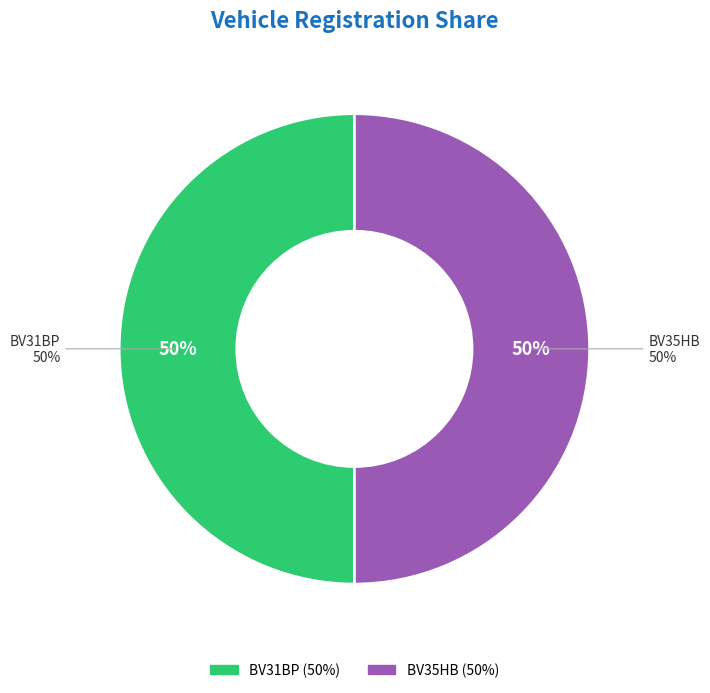

To the nearest percent, what percentage of the pie is BV31BP?

50%